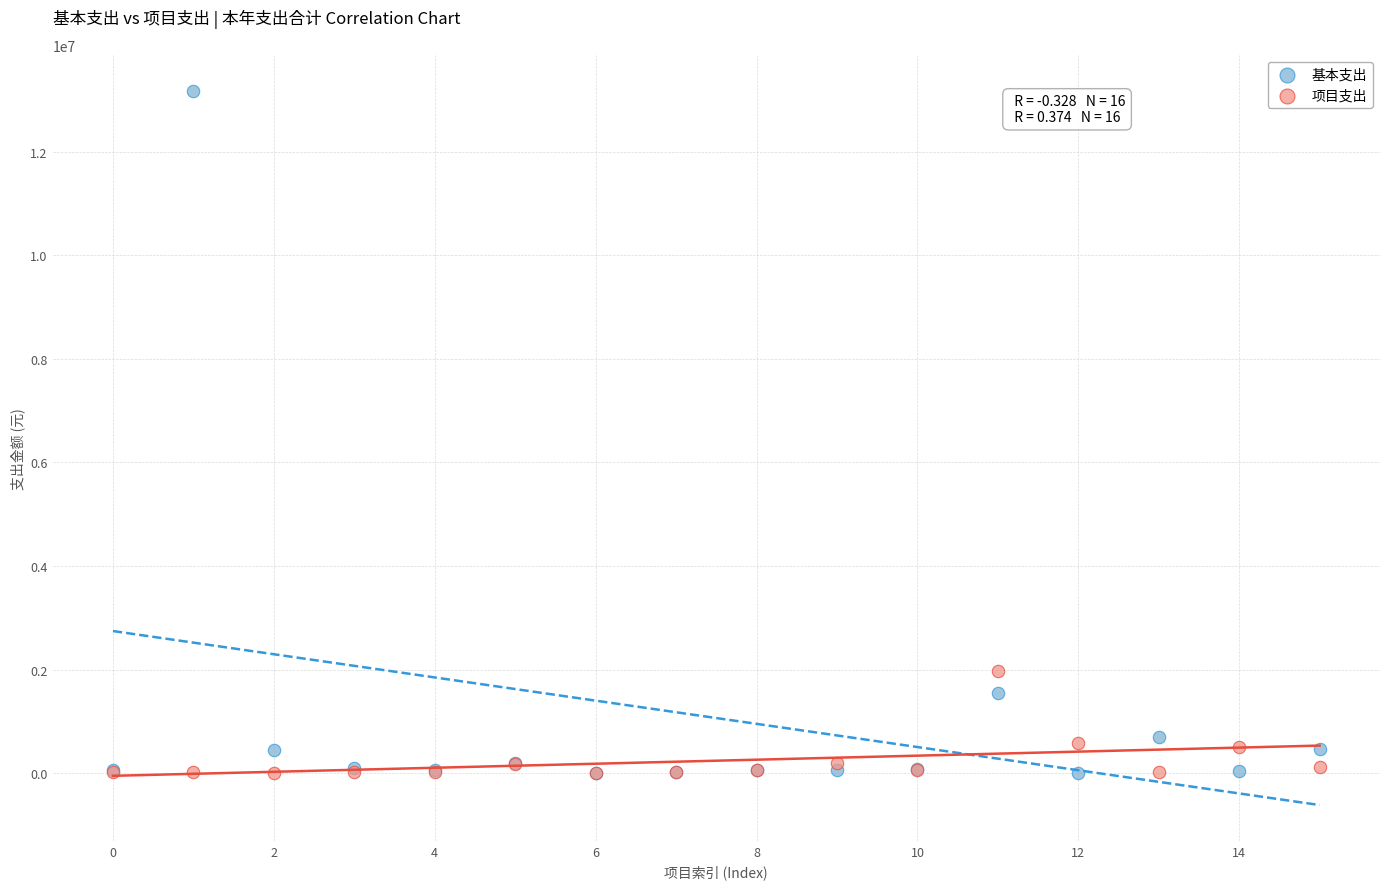

Across all series, what Y value is closest to 6590412?

1973322.2